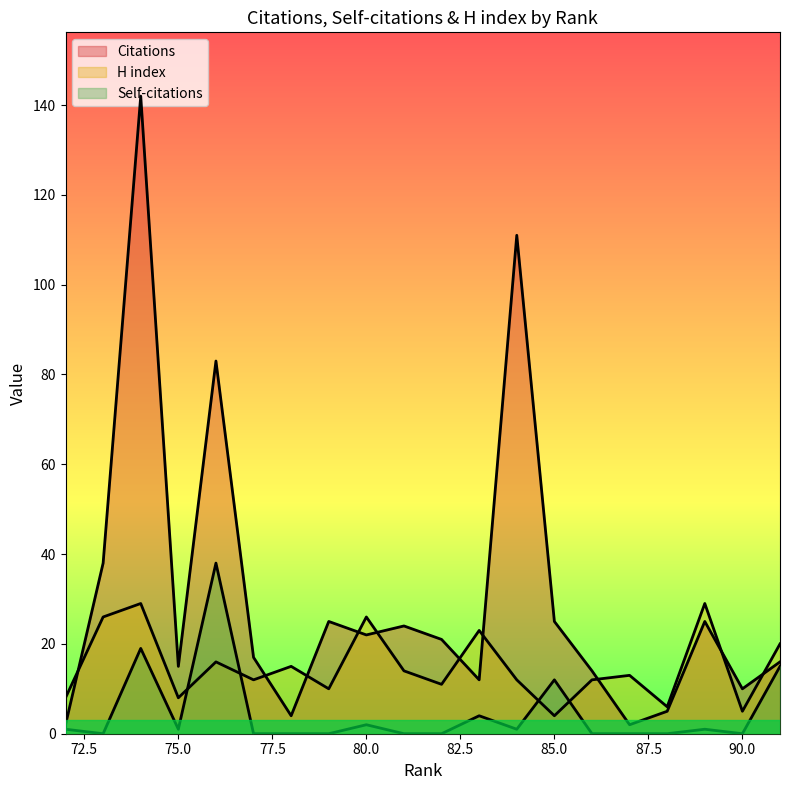

Rank the series at 77 from lowest to highest value.

Self-citations, H index, Citations